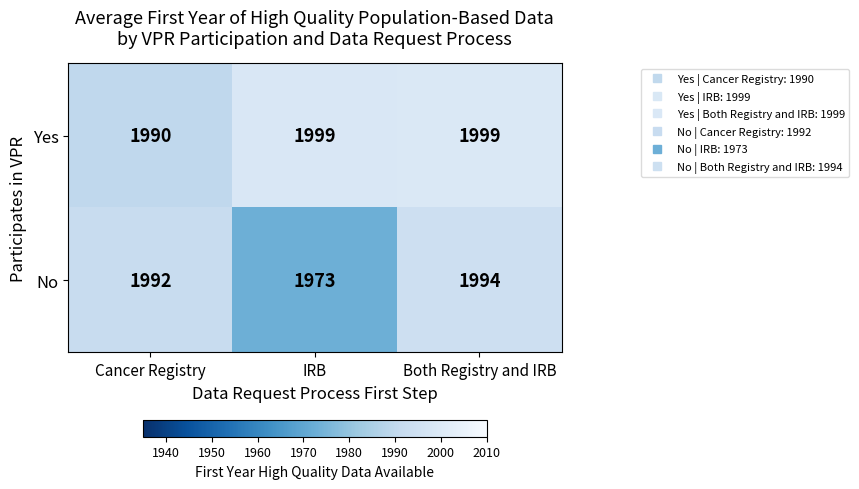

Which series has the largest range (max minus min)?

No